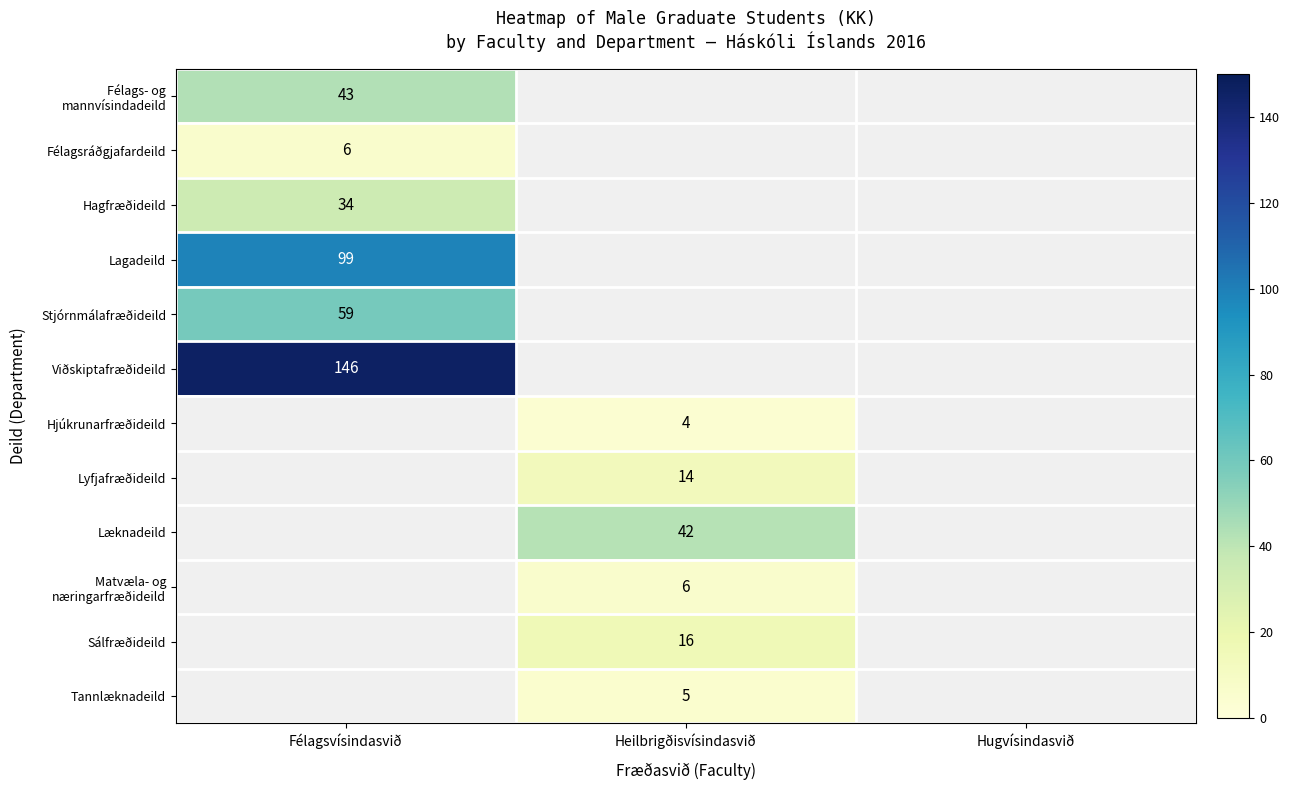

The Félagsráðgjafardeild series shows 10 at Félagsvísindasvið. True or false?

False